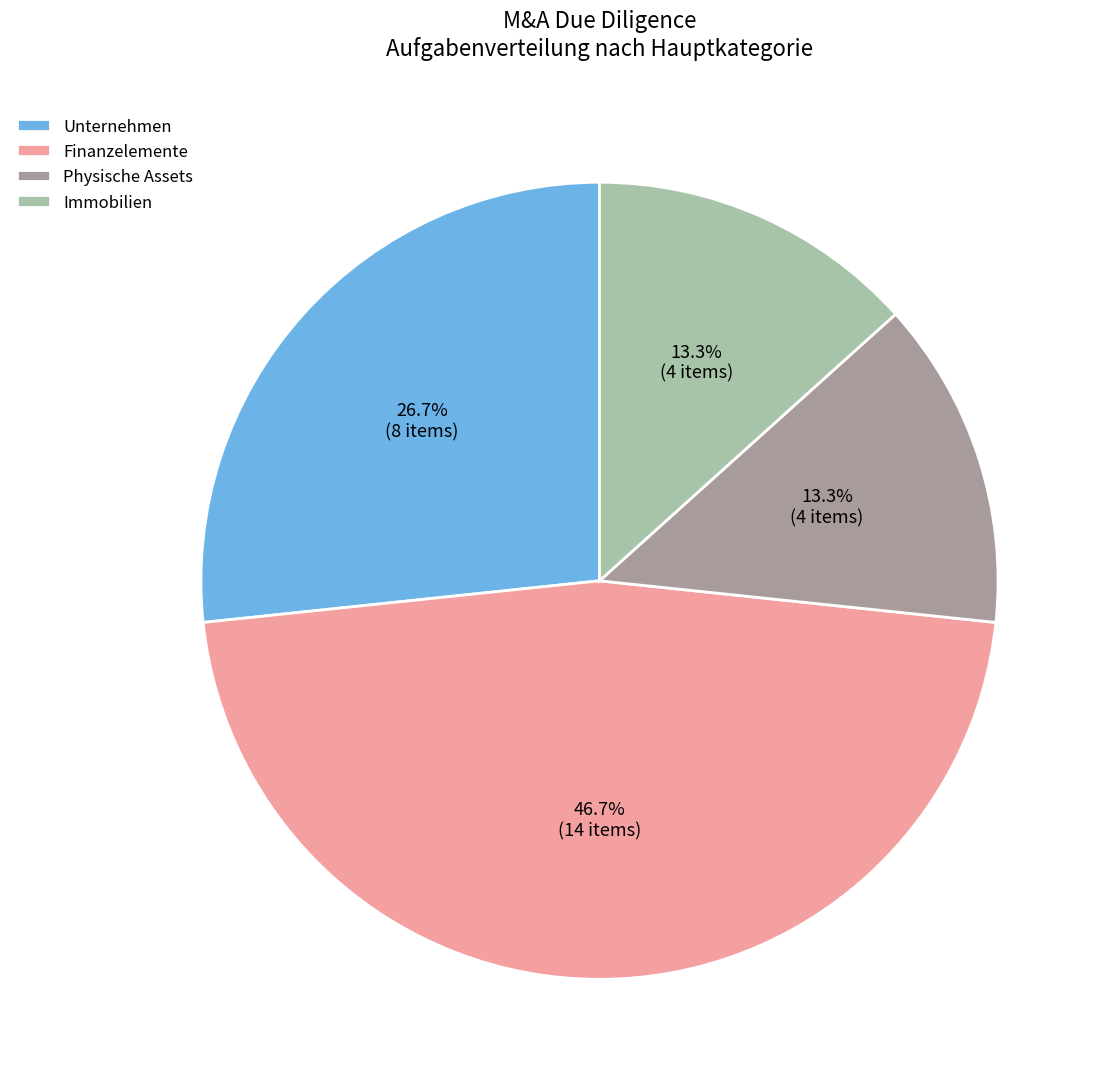

Does any single category account for the majority?

No